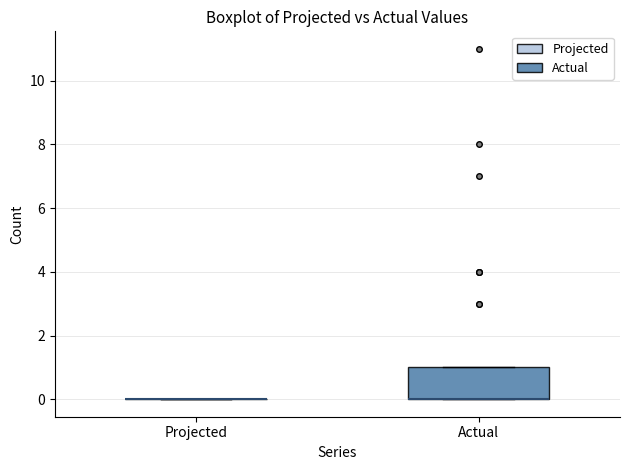

Reading left to right, read every box against the y-axis: the position of its median line, the range the box covers, and the ends of its whiskers. The values are not printed on the chart, so give them approximately, as read against the axis.

Projected: box collapsed to a line at 0, whiskers 0 to 0
Actual: median 0 (drawn on the box's lower edge), box 0 to 1, whiskers 0 to 1